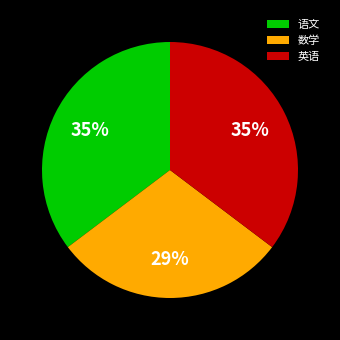

Do 数学 and 语文 together represent more than half of the pie?

Yes